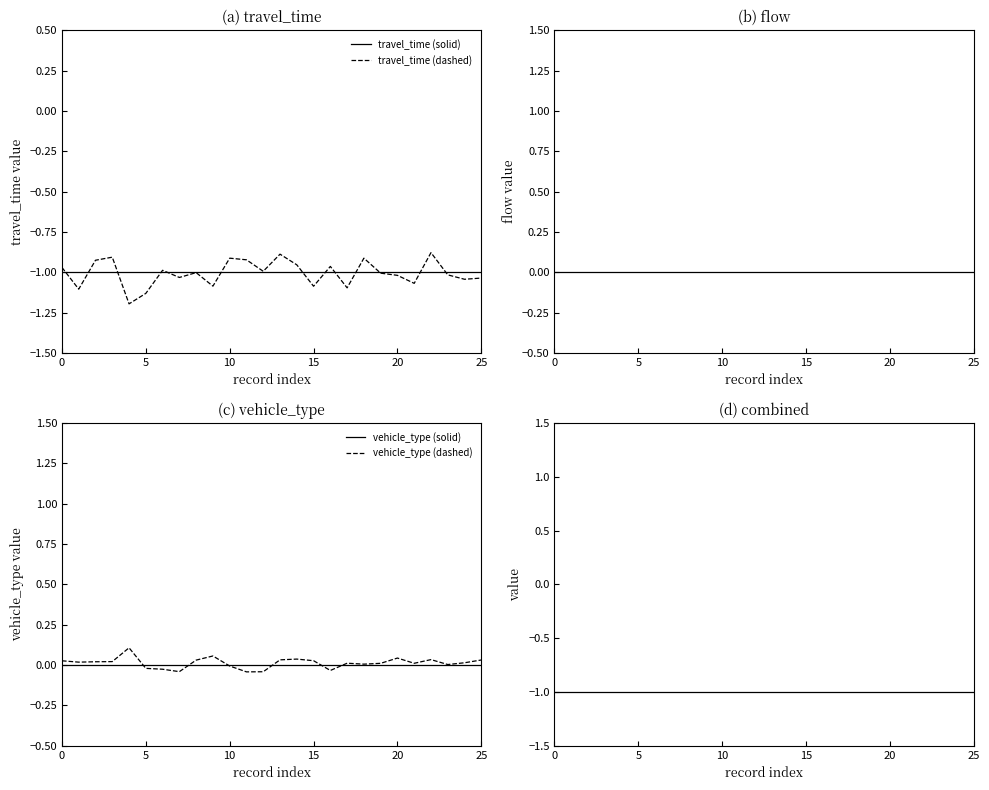

Which series changed the most between 5 and 23?

travel_time (dashed)